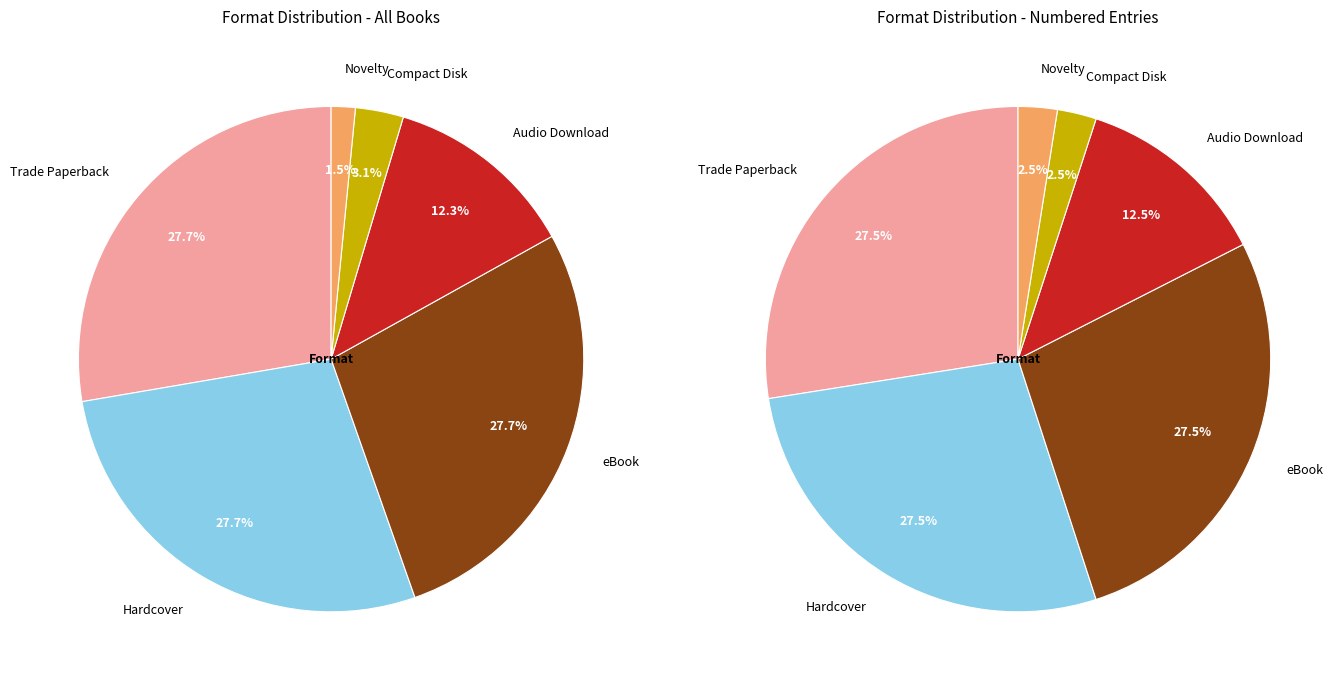

To the nearest percent, what is the combined percentage of Hardcover and Novelty?

29%